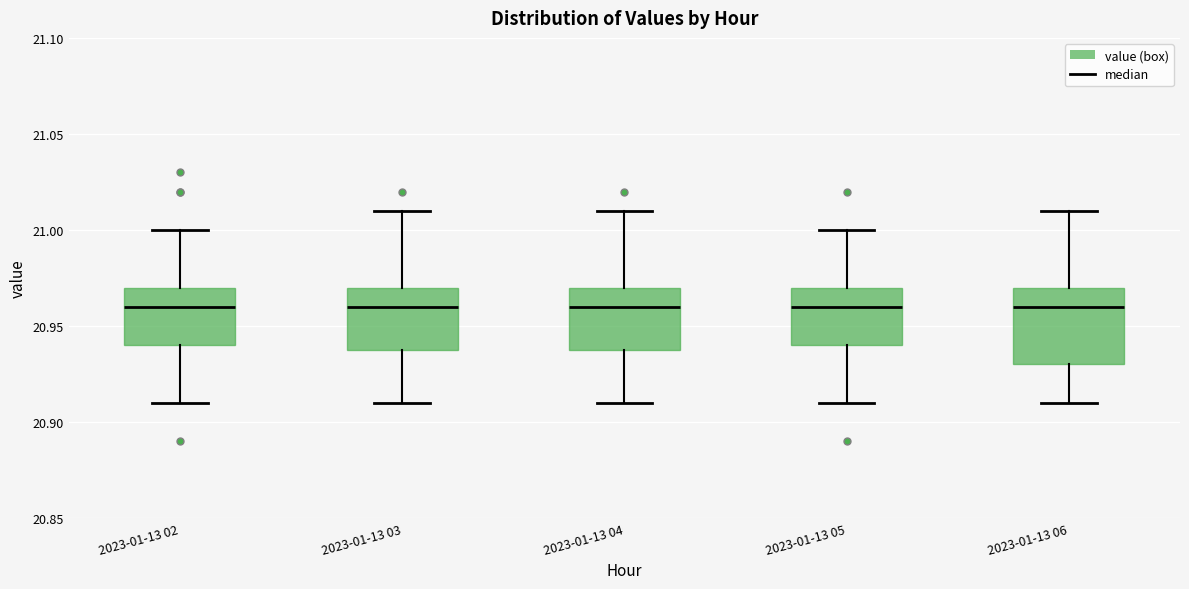

Which box is the tallest, from its lower edge to its upper edge?

2023-01-13 06